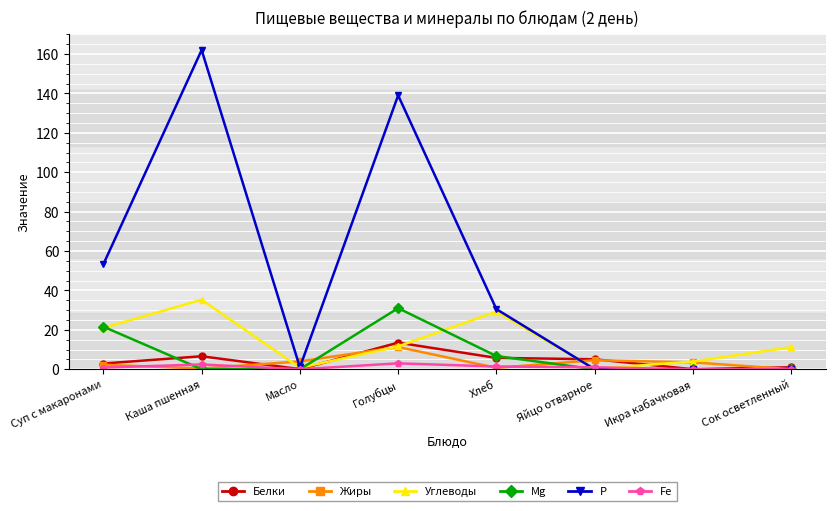

Which label corresponds to the largest value in the chart?

Каша пшенная